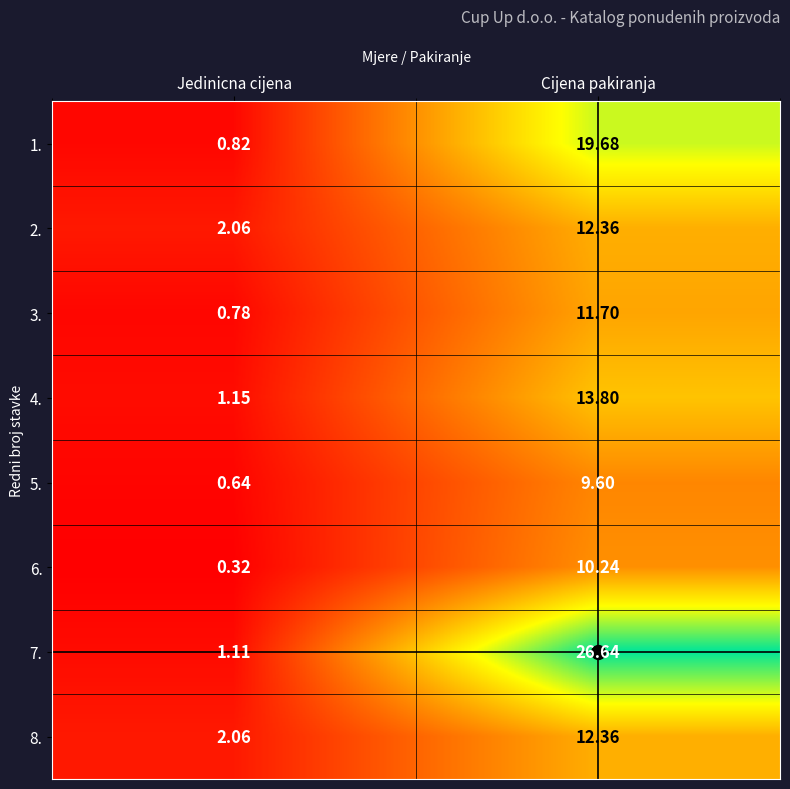

Which category has the highest value in the 1. series?

Cijena pakiranja